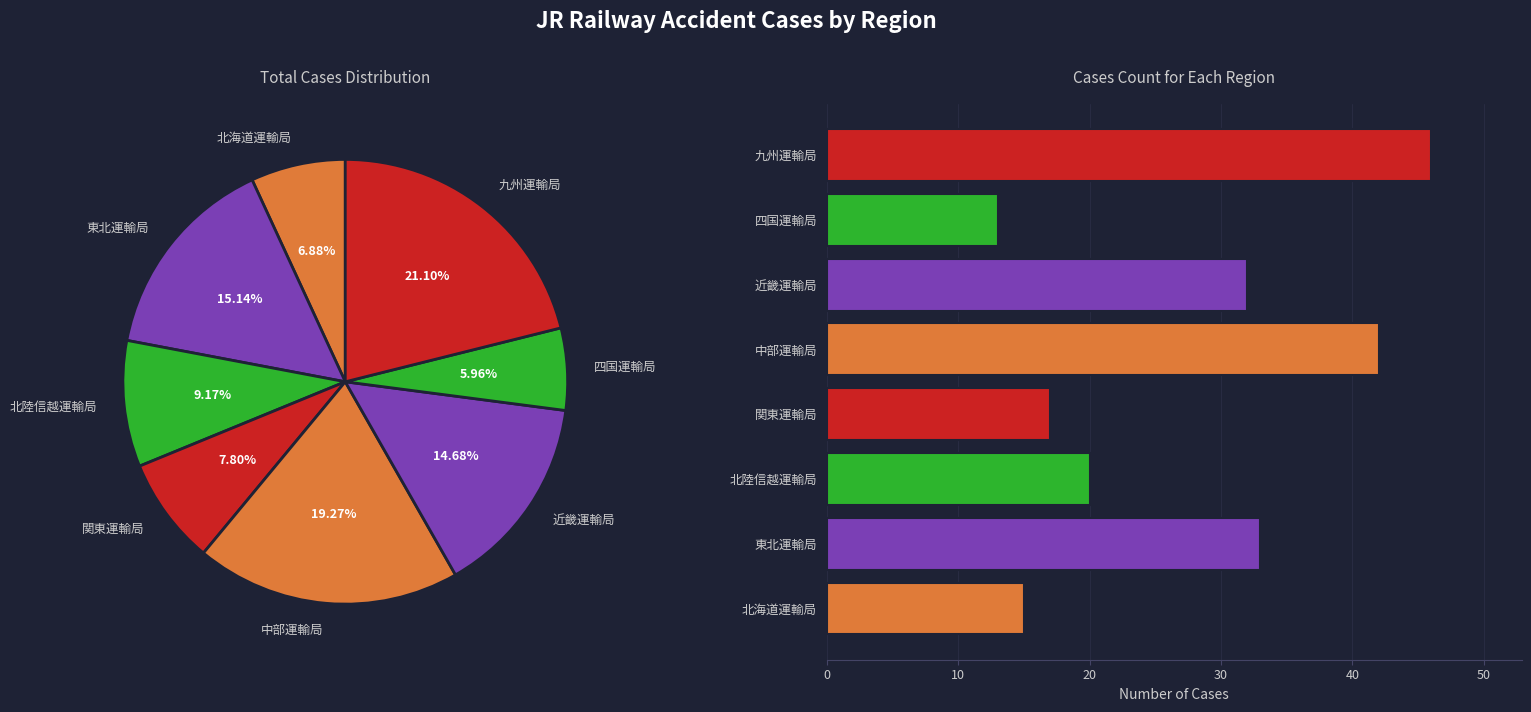

Rank the categories by value from highest to lowest.

九州運輸局, 中部運輸局, 東北運輸局, 近畿運輸局, 北陸信越運輸局, 関東運輸局, 北海道運輸局, 四国運輸局